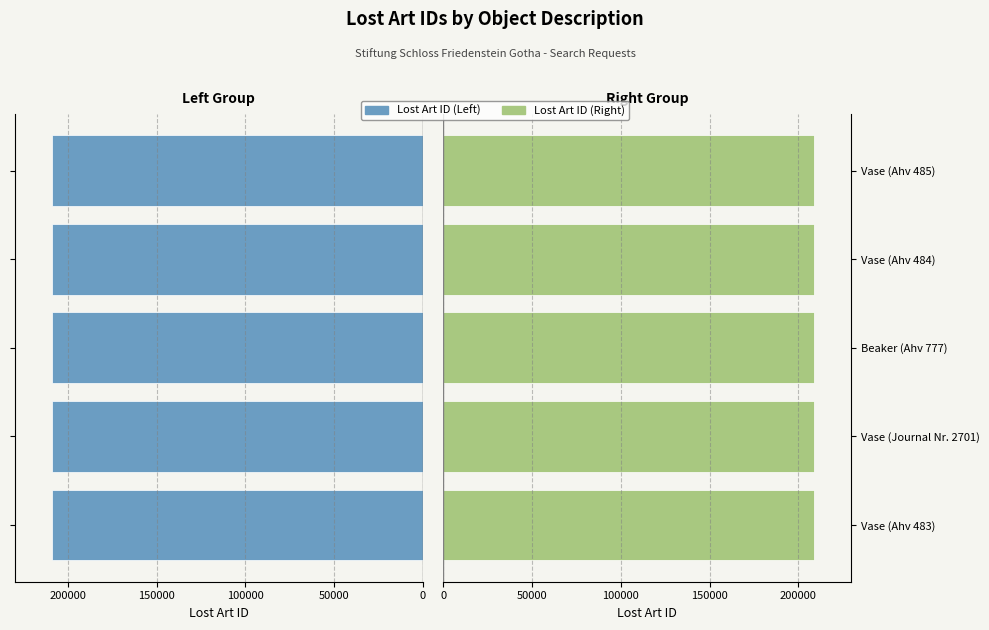

Are the bars grouped side by side (vs. stacked)?

Yes